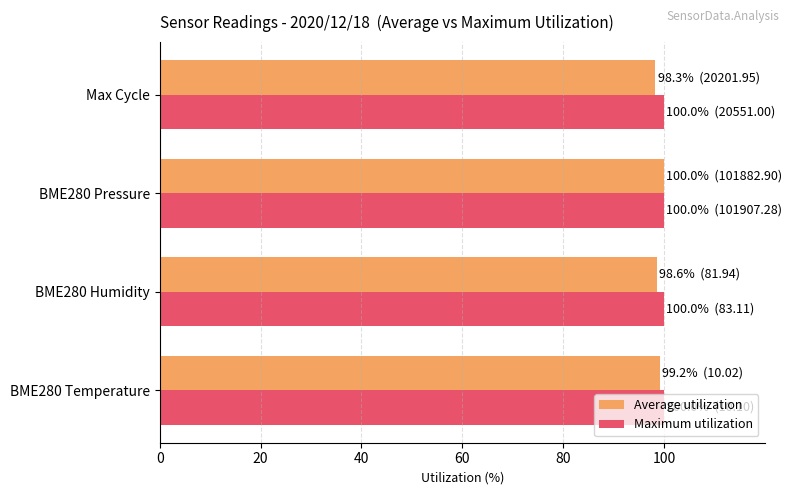

The Average utilization series shows 156.7 at Max Cycle. True or false?

False